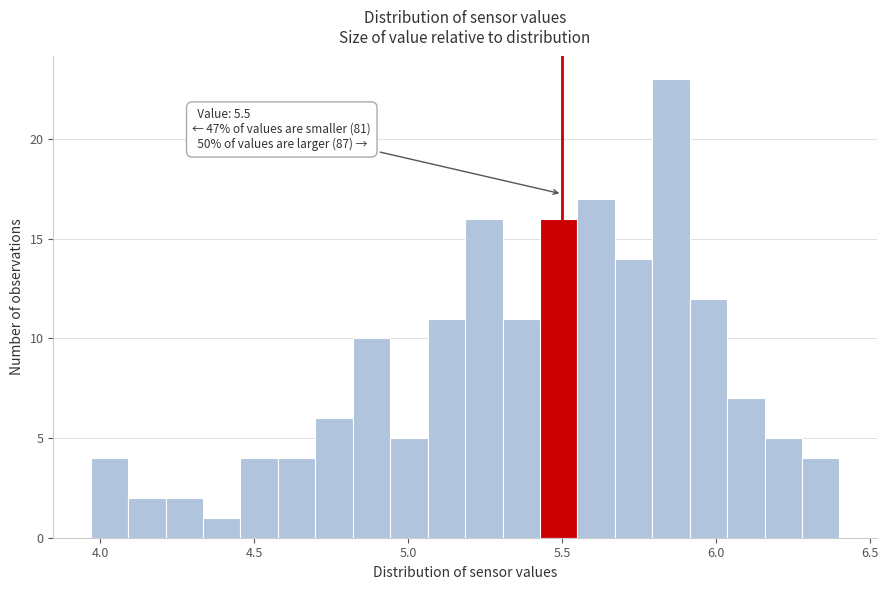

Read against the x-axis, roughly where is the centre of the tallest bar?

5.85